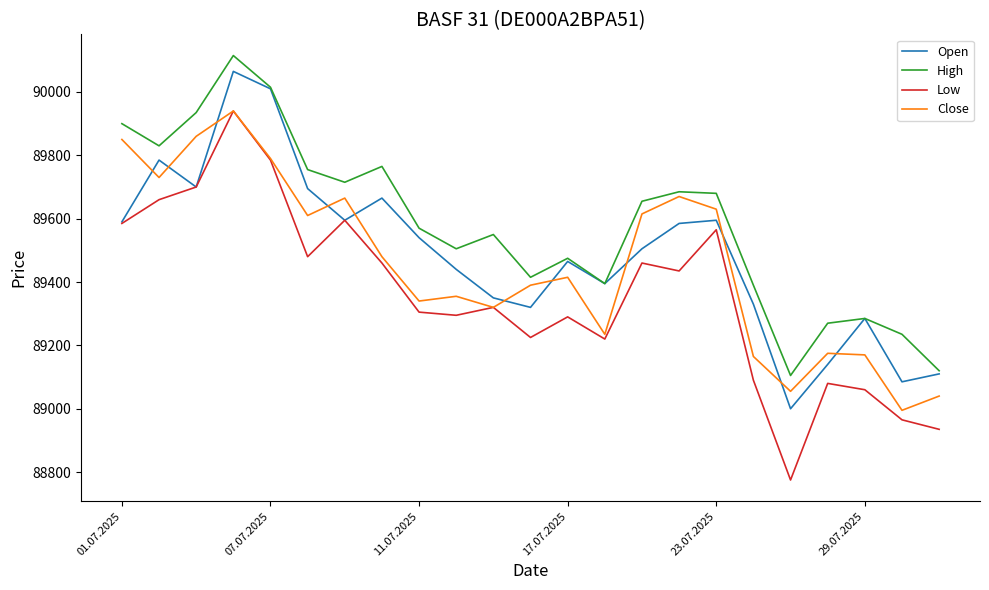

Which series has the largest total across all categories?

High